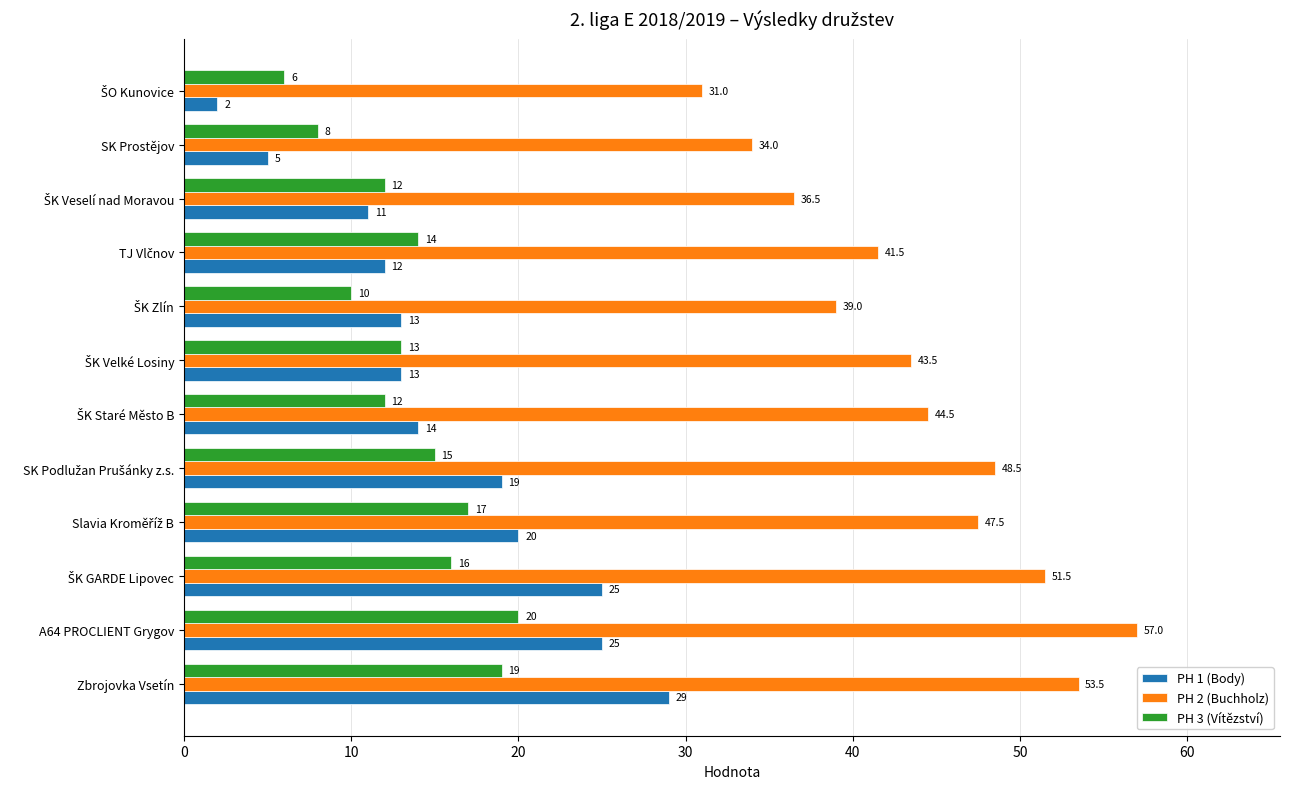

Which series has the largest range (max minus min)?

PH 1 (Body)